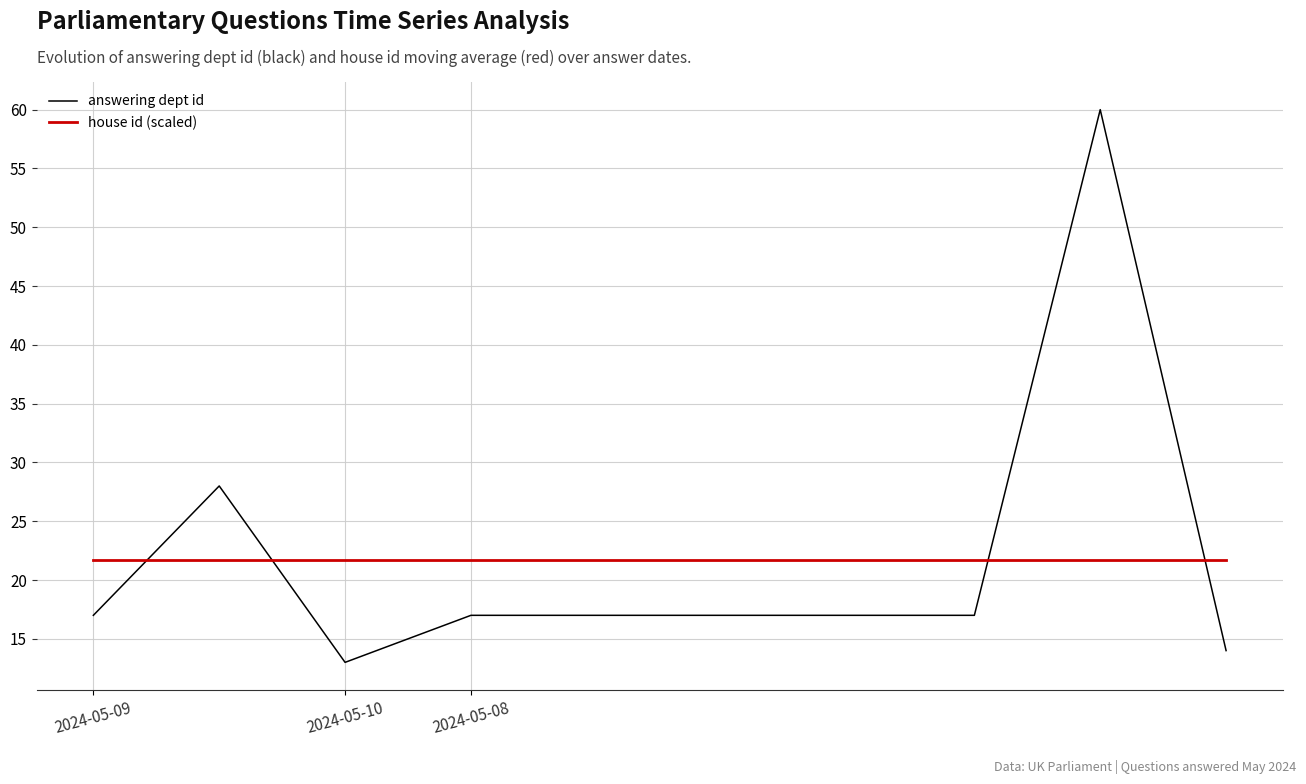

How many times do answering dept id and house id (scaled) cross each other?

4